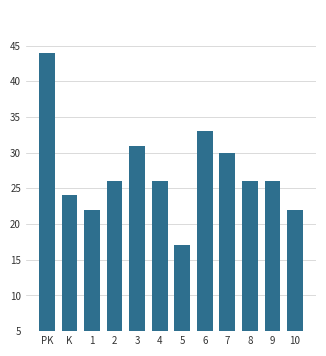

What is the value of the 6th bar from the left?

26